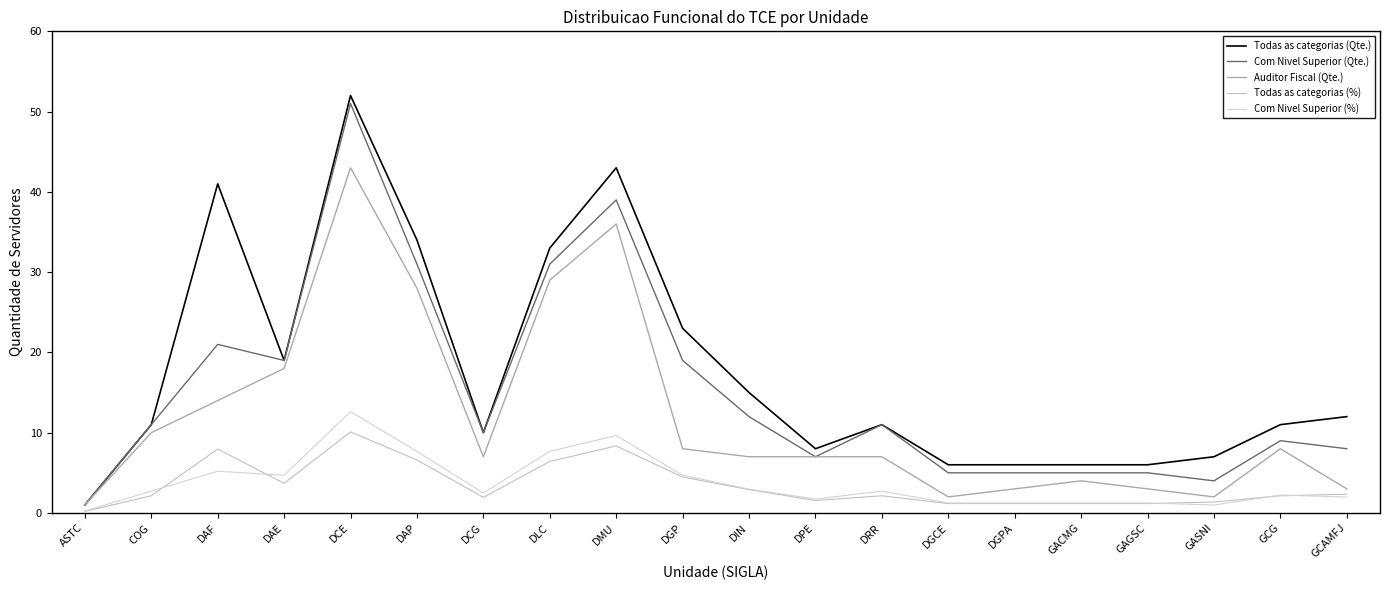

The value of Com Nivel Superior (Qte.) at DPE is 7.0. True or false?

True